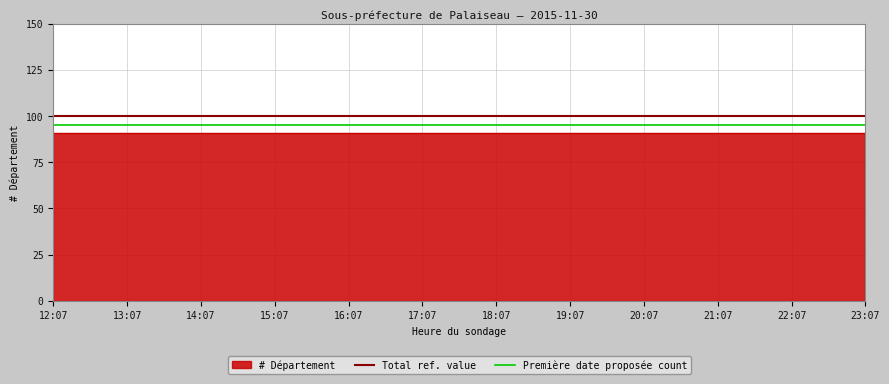

True or false: Total ref. value has more than 0 interior local peaks.

False